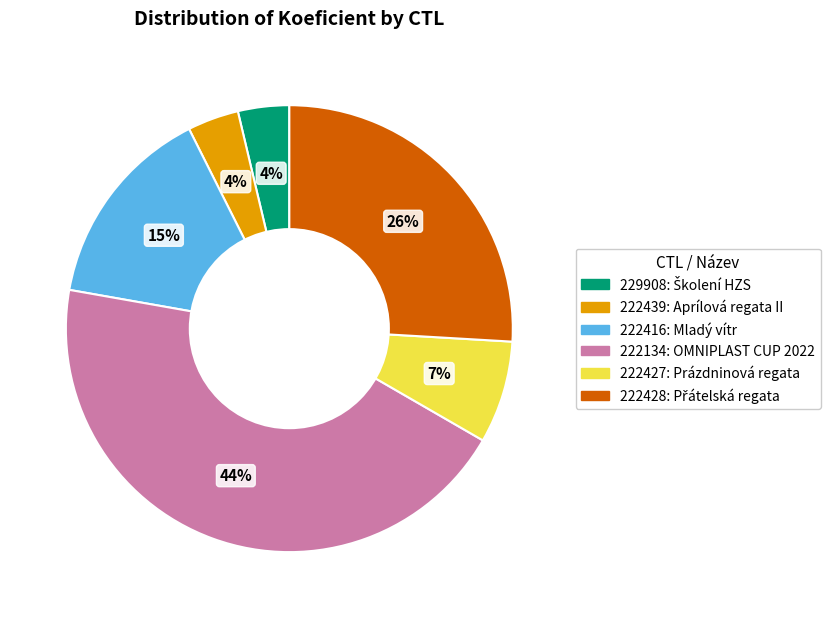

Is it true that 222427 is 1% of the pie?

False